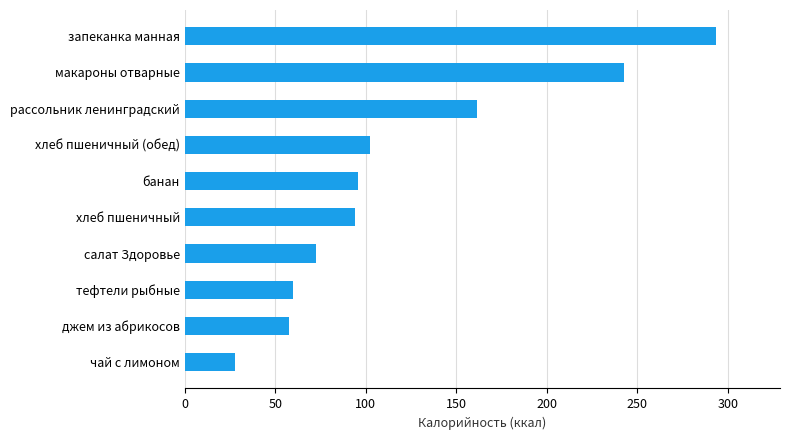

What is the greatest value displayed?

293.5